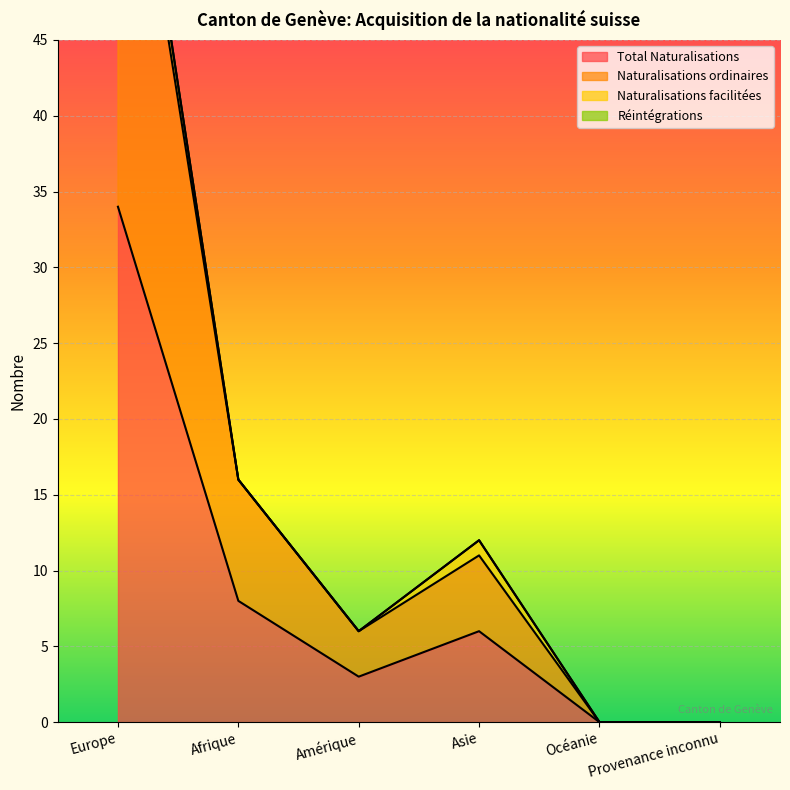

What is the spread (max minus min) of values at Europe?

32